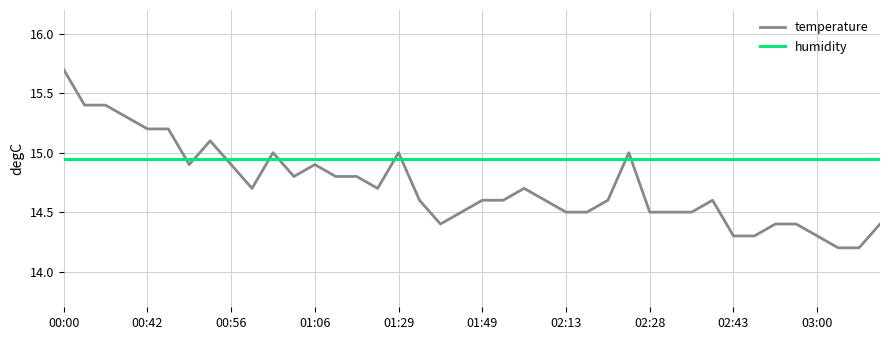

List the series in order of their peak value, lowest first.

humidity, temperature